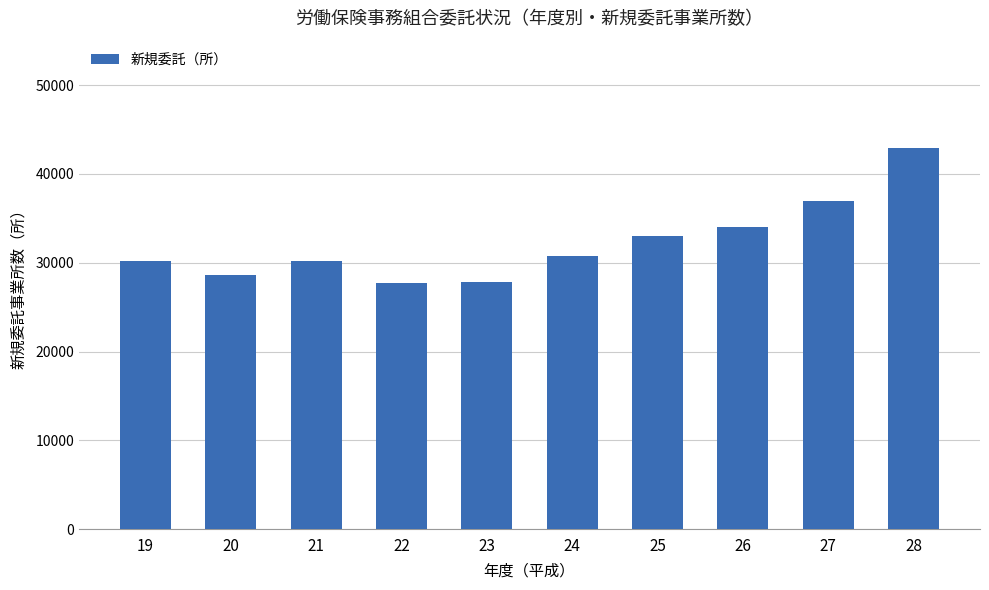

What is the difference between the maximum and minimum values?

15155